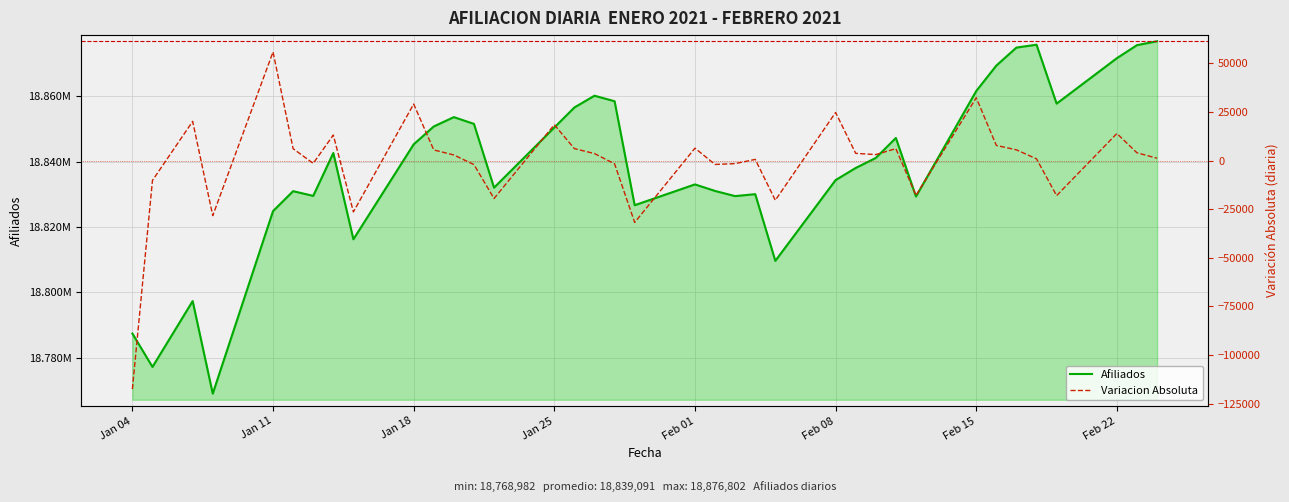

Rank the series by their maximum value, from lowest to highest.

Variacion Absoluta, Afiliados